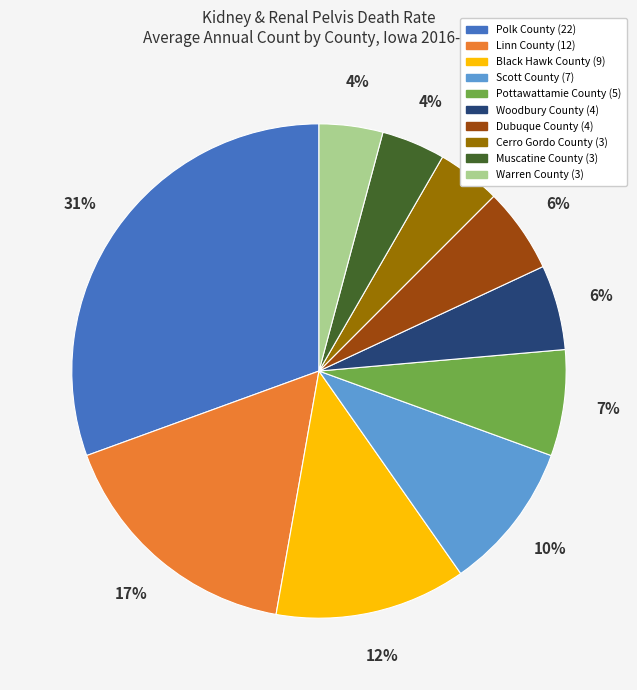

What percentage is the Dubuque County slice, to the nearest percent?

6%